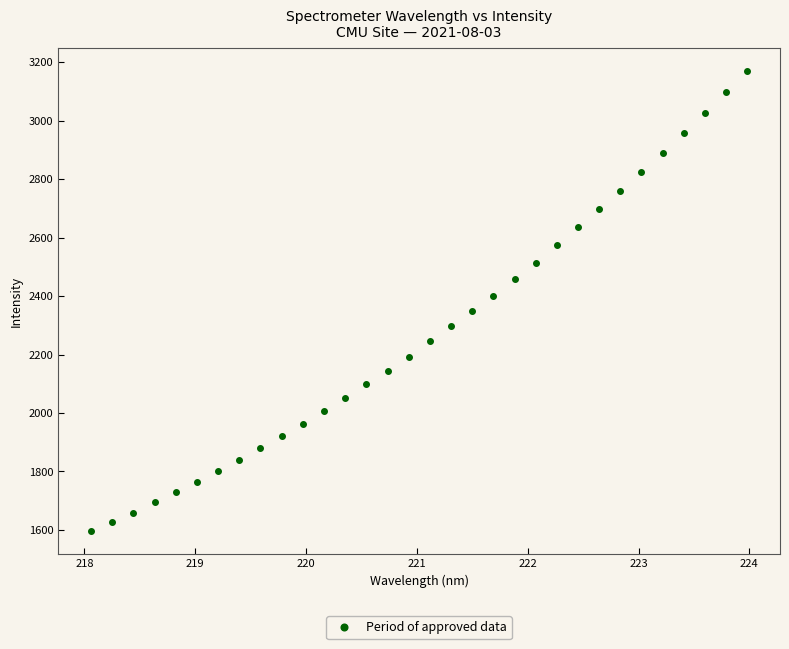

What is the range of X values (max minus min)?

5.9